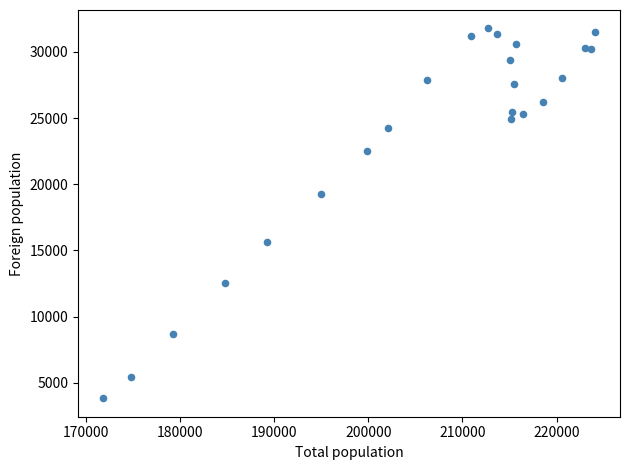

What is the range of Y values (max minus min)?

27948